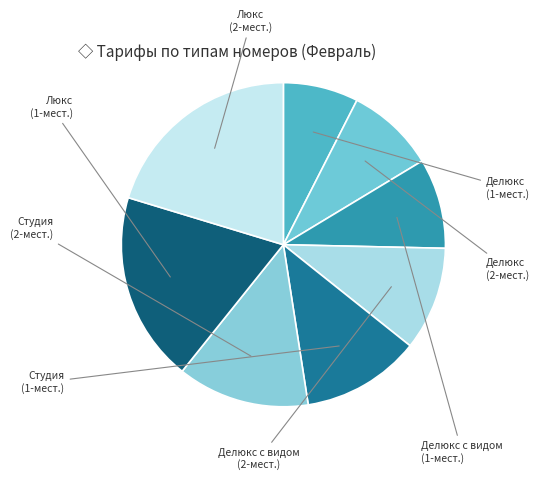

How many slices are in this pie chart?

8